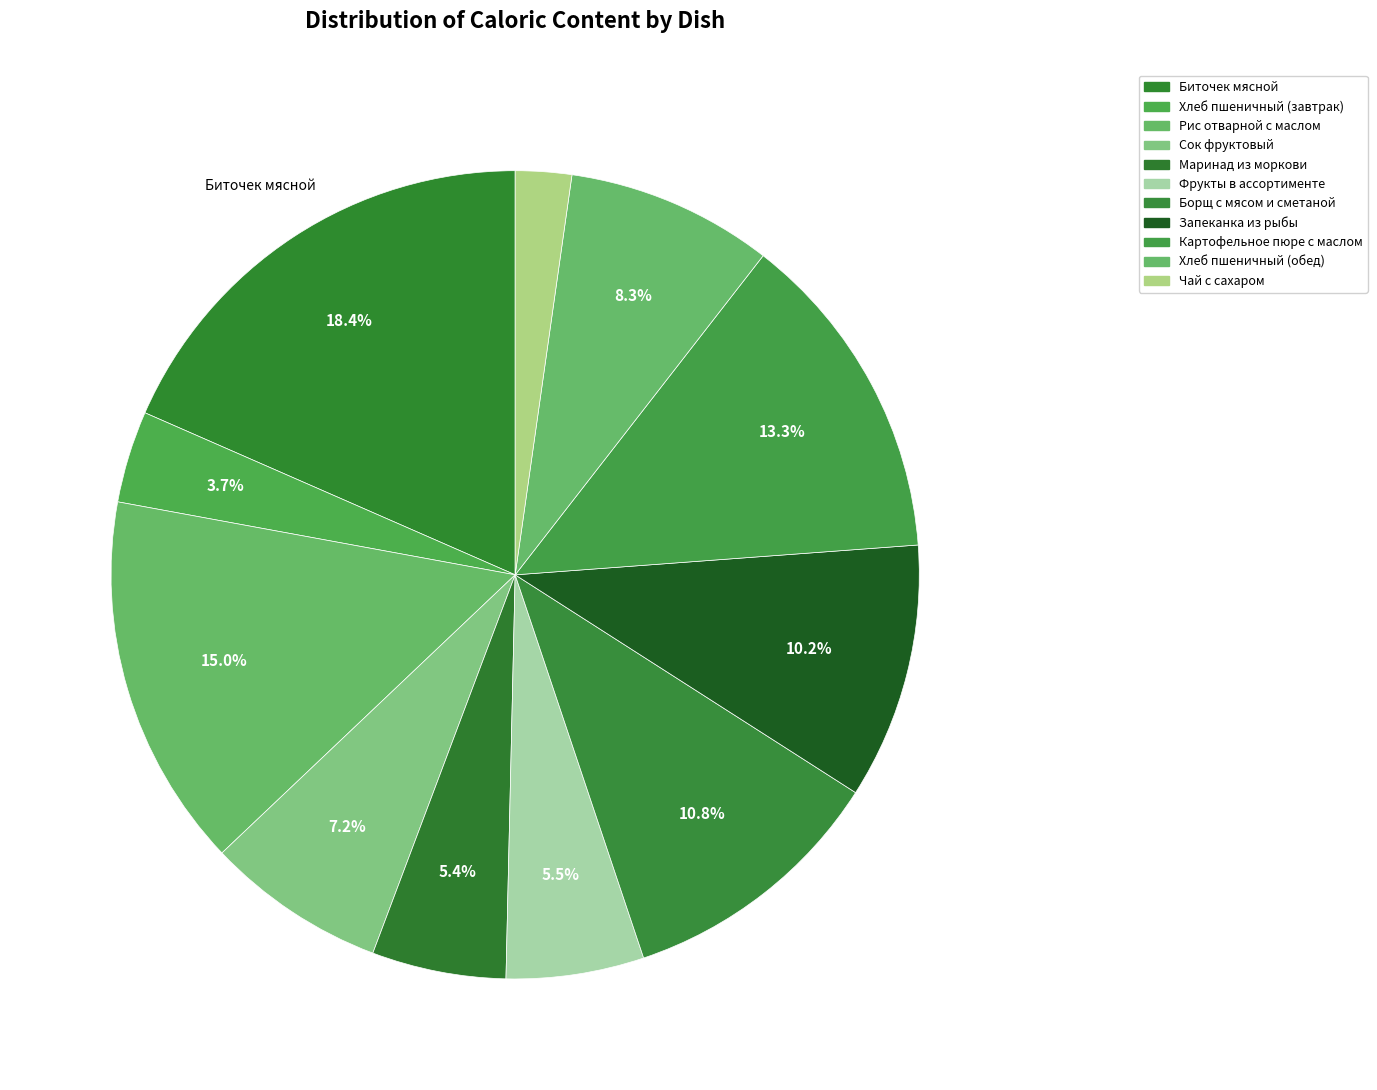

Count the number of slices in the pie.

11